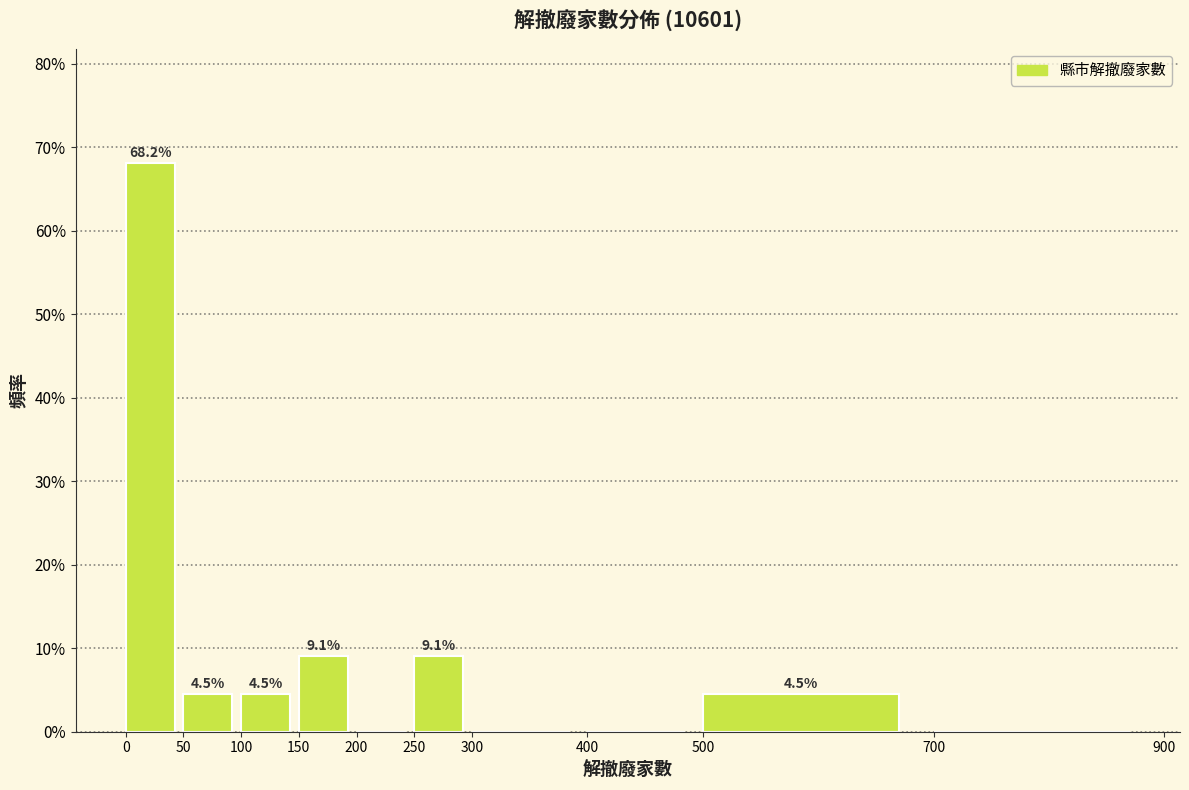

Over which range of the x-axis is the bar tallest?

0 to 50